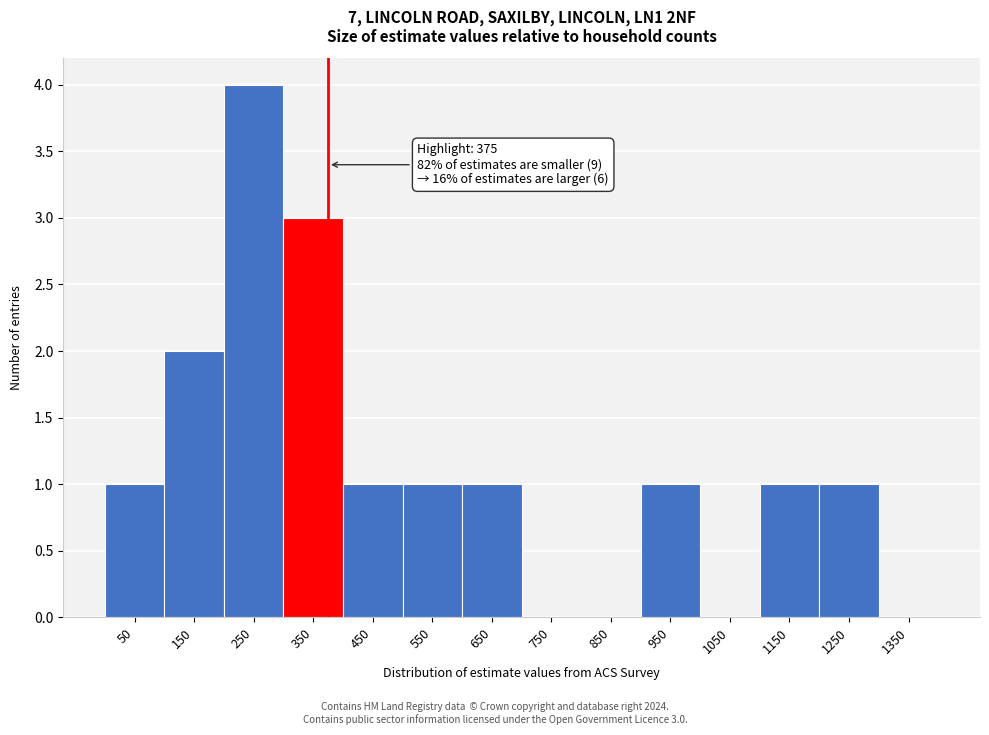

Over which range of the x-axis is the bar tallest?

200 to 300